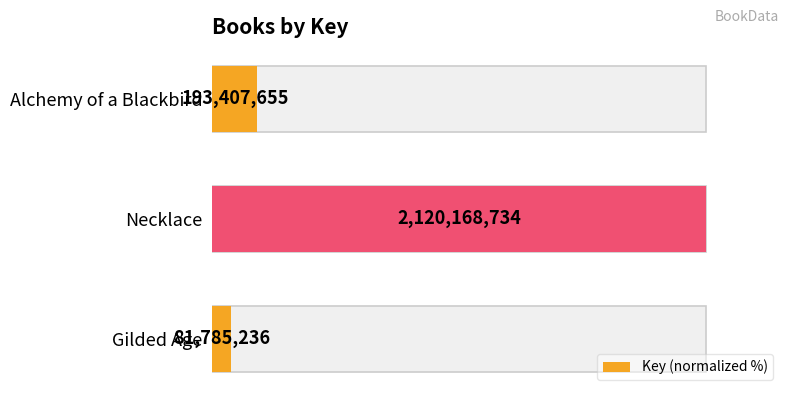

Is it true that the value at Alchemy of a Blackbird is 4.5?

False